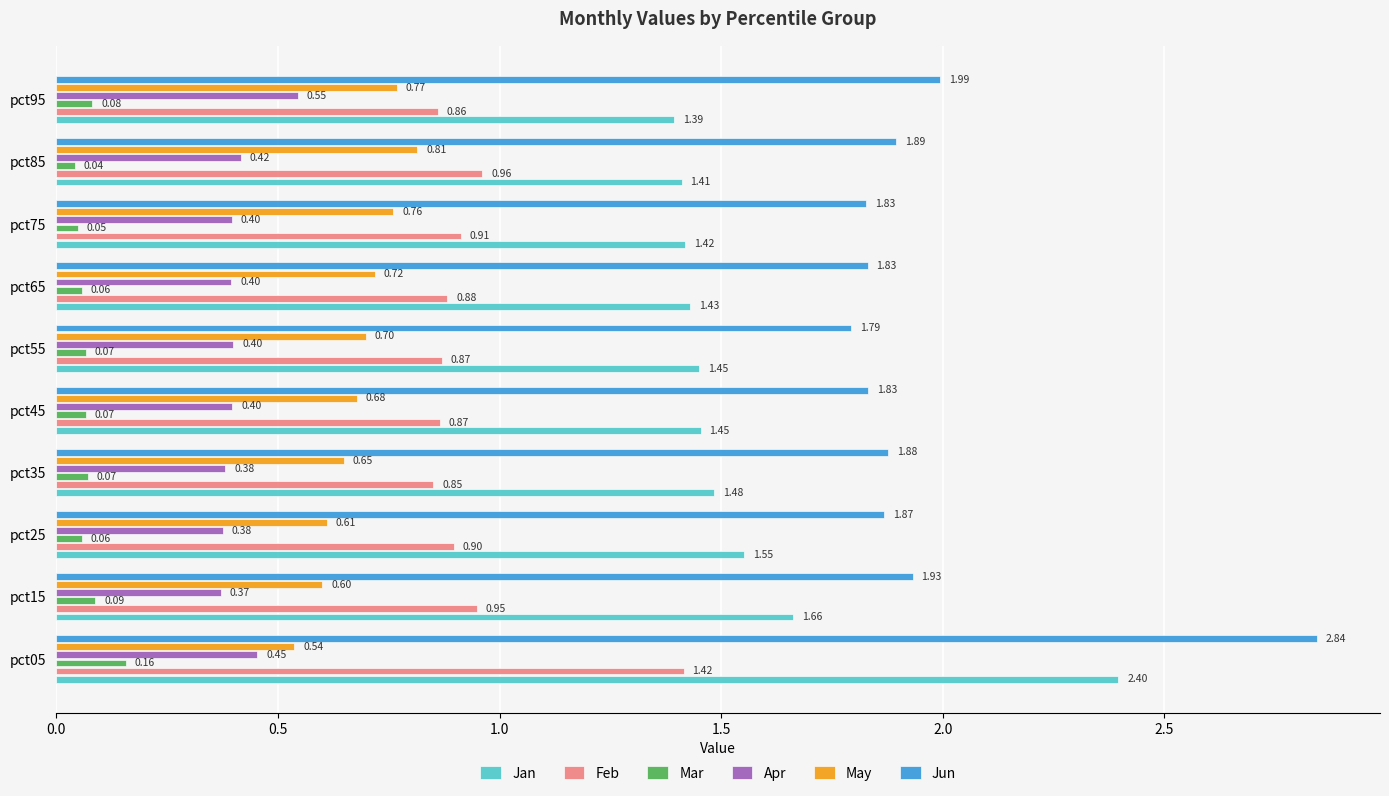

Which series changed the most between pct05 and pct85?

Jan